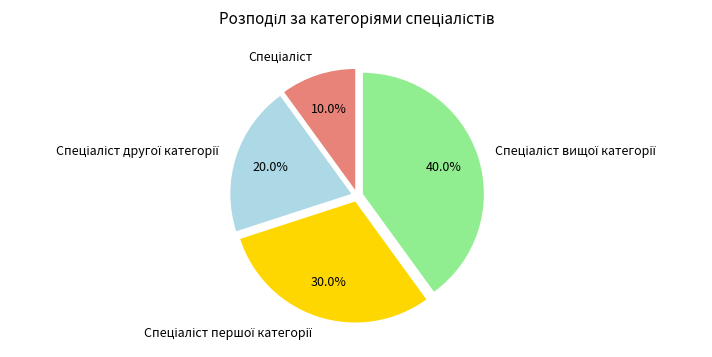

Is there a majority slice in this chart?

No